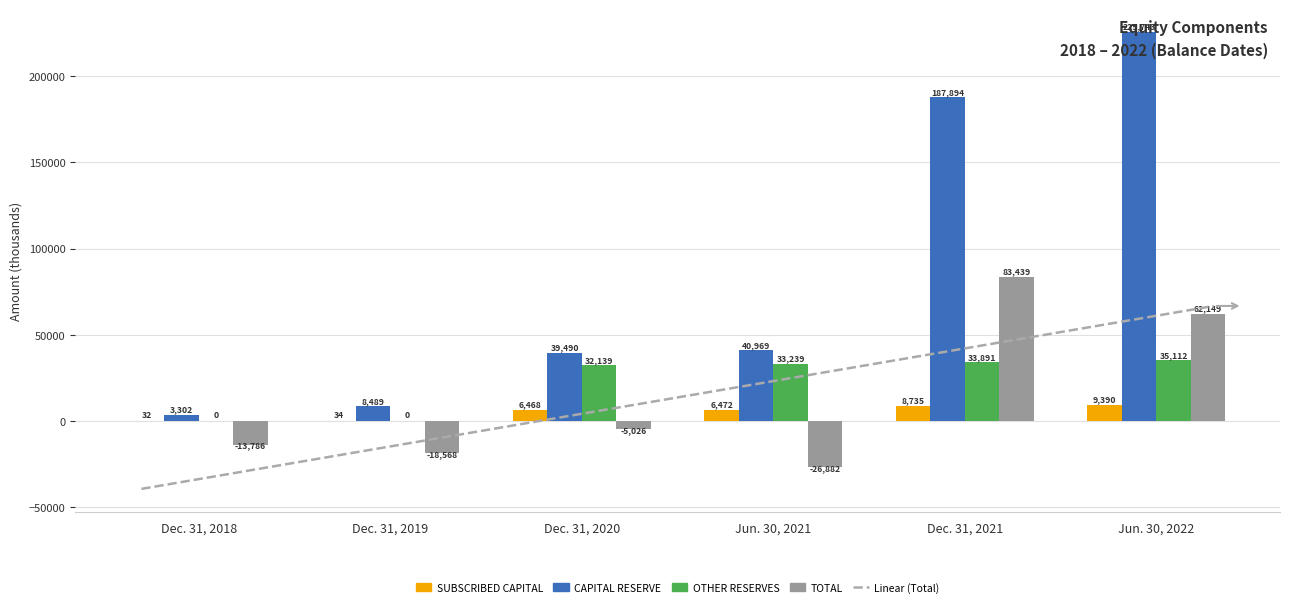

At which category is the sum across all series the highest?

Jun. 30, 2022